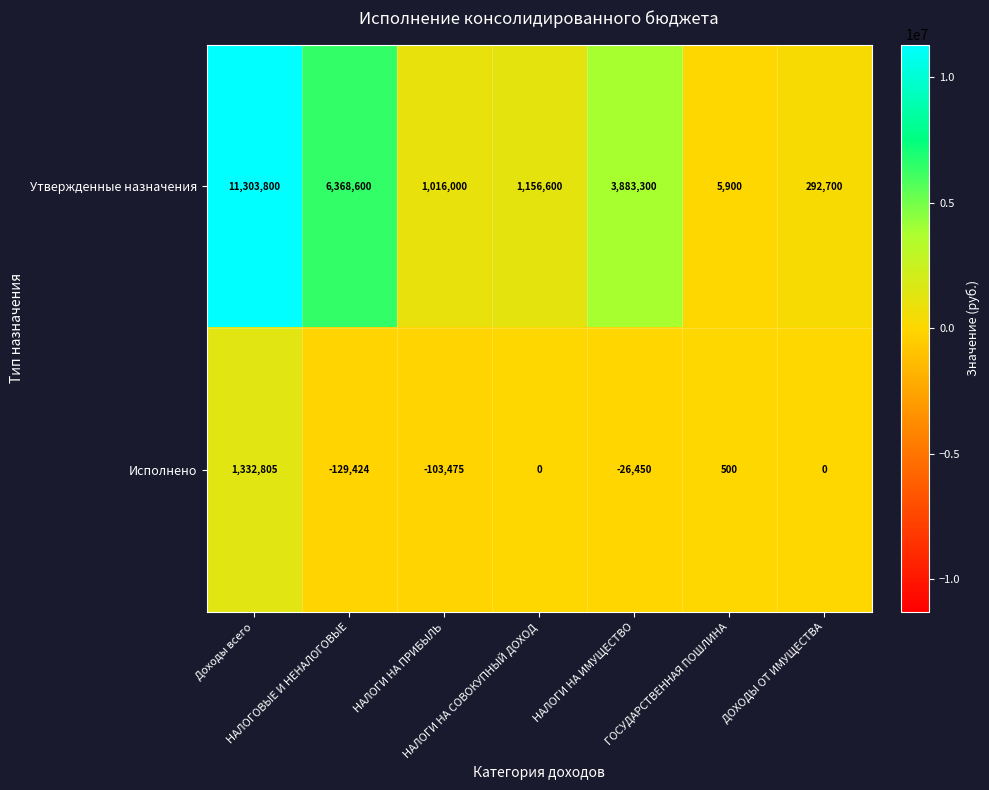

What is the average value of the Утвержденные назначения series?

3432414